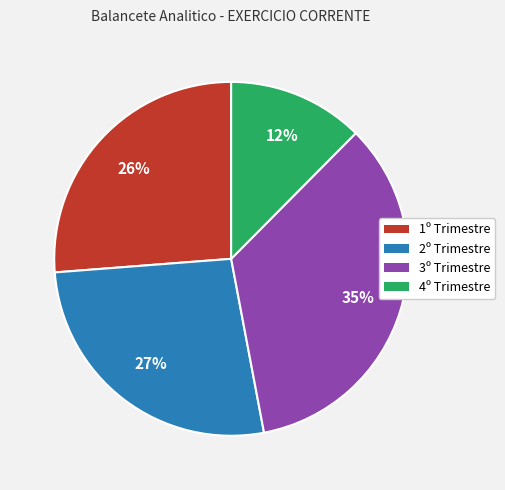

To the nearest percent, what is the combined percentage of 4º Trimestre and 3º Trimestre?

47%